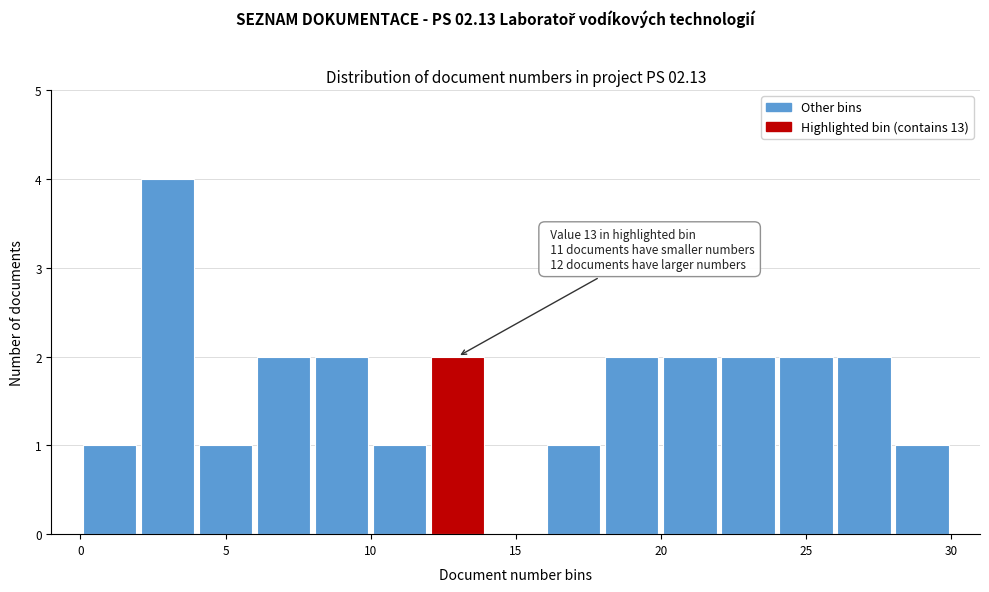

Which range on the x-axis has the tallest bar?

2 to 4